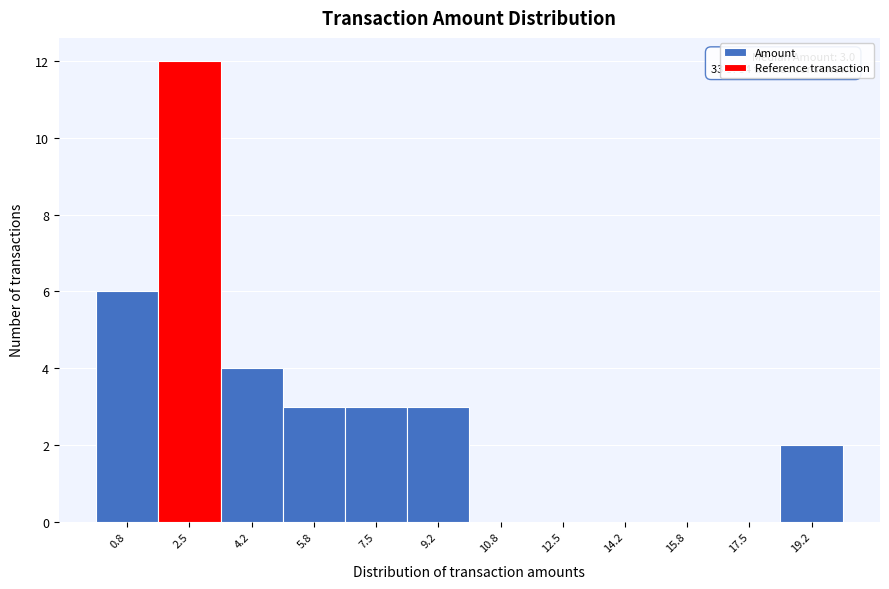

Over which range of the x-axis is the bar tallest?

1.6 to 3.4